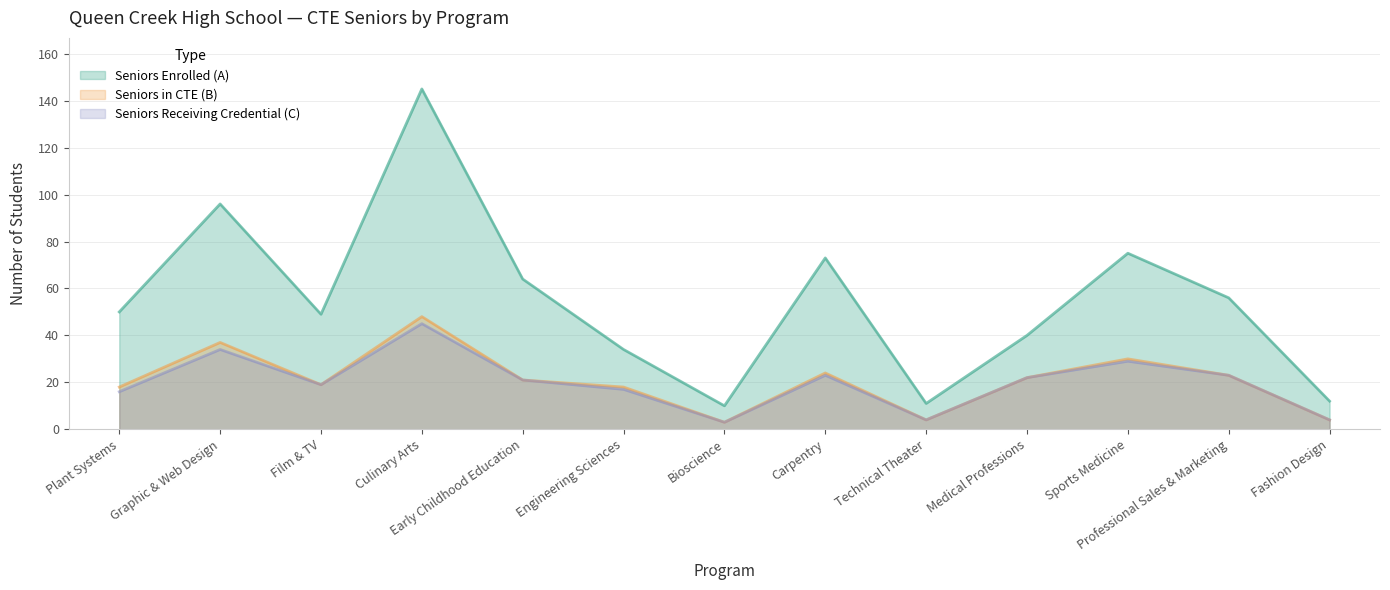

Reading left to right, extract all data points from this chart.

Seniors Enrolled (A): Plant Systems=50	Graphic & Web Design=96	Film & TV=49	Culinary Arts=145	Early Childhood Education=64	Engineering Sciences=34	Bioscience=10	Carpentry=73	Technical Theater=11	Medical Professions=40	Sports Medicine=75	Professional Sales & Marketing=56	Fashion Design=12
Seniors in CTE (B): Plant Systems=18	Graphic & Web Design=37	Film & TV=19	Culinary Arts=48	Early Childhood Education=21	Engineering Sciences=18	Bioscience=3	Carpentry=24	Technical Theater=4	Medical Professions=22	Sports Medicine=30	Professional Sales & Marketing=23	Fashion Design=4
Seniors Receiving Credential (C): Plant Systems=16	Graphic & Web Design=34	Film & TV=19	Culinary Arts=45	Early Childhood Education=21	Engineering Sciences=17	Bioscience=3	Carpentry=23	Technical Theater=4	Medical Professions=22	Sports Medicine=29	Professional Sales & Marketing=23	Fashion Design=4